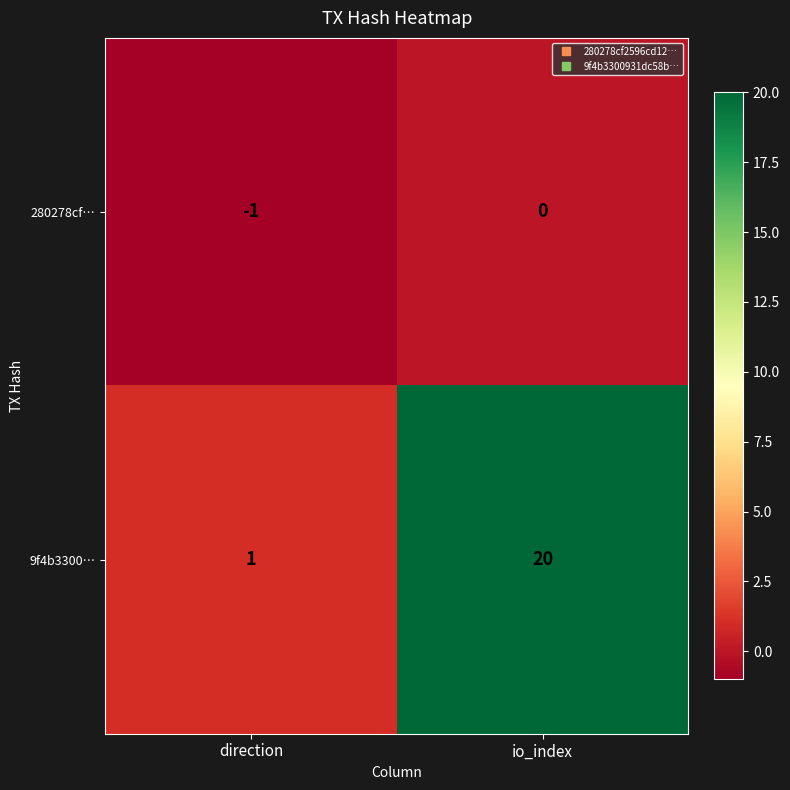

What is the difference between the highest and lowest values at direction?

2